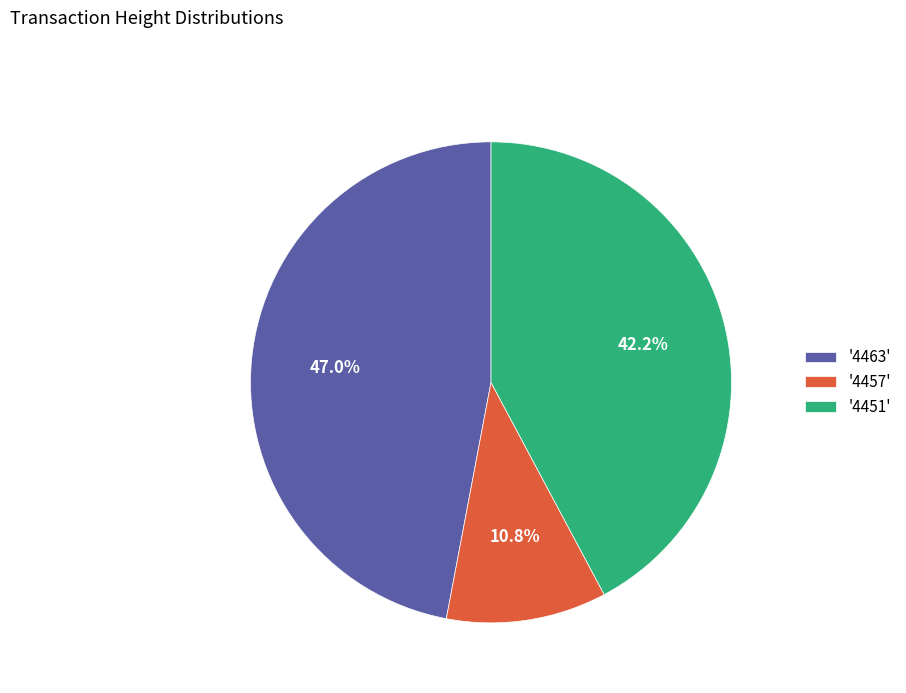

Is there a majority slice in this chart?

No